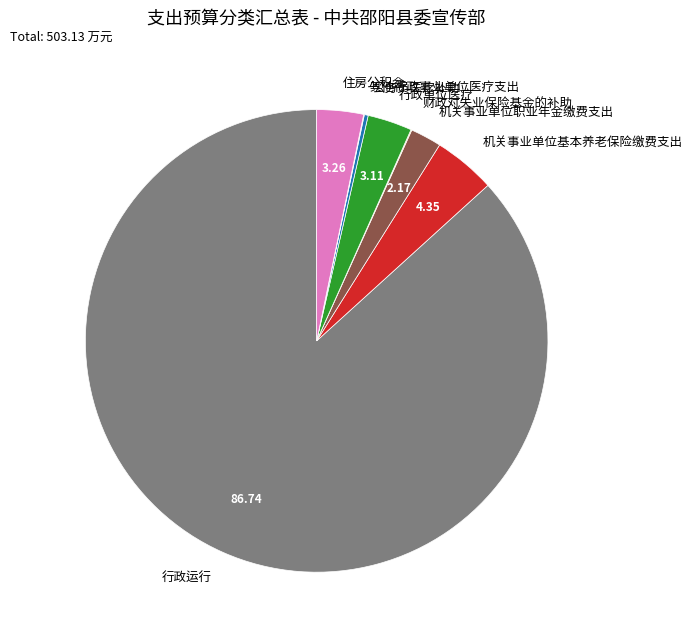

Does 行政单位医疗 account for over 50% of the chart?

No